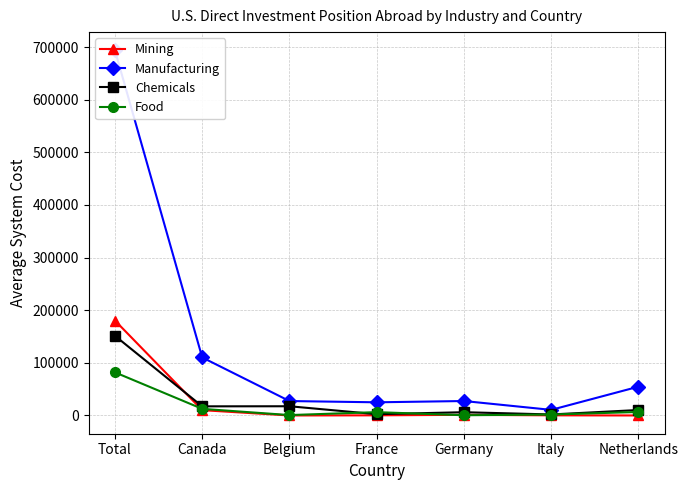

At Canada, list the series in order from smallest to largest.

Mining, Food, Chemicals, Manufacturing